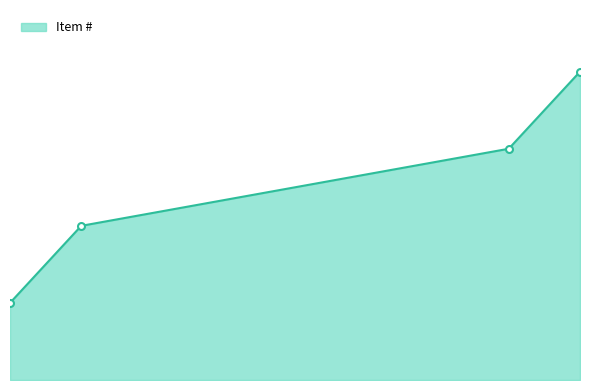

What is the sum of all values?

10